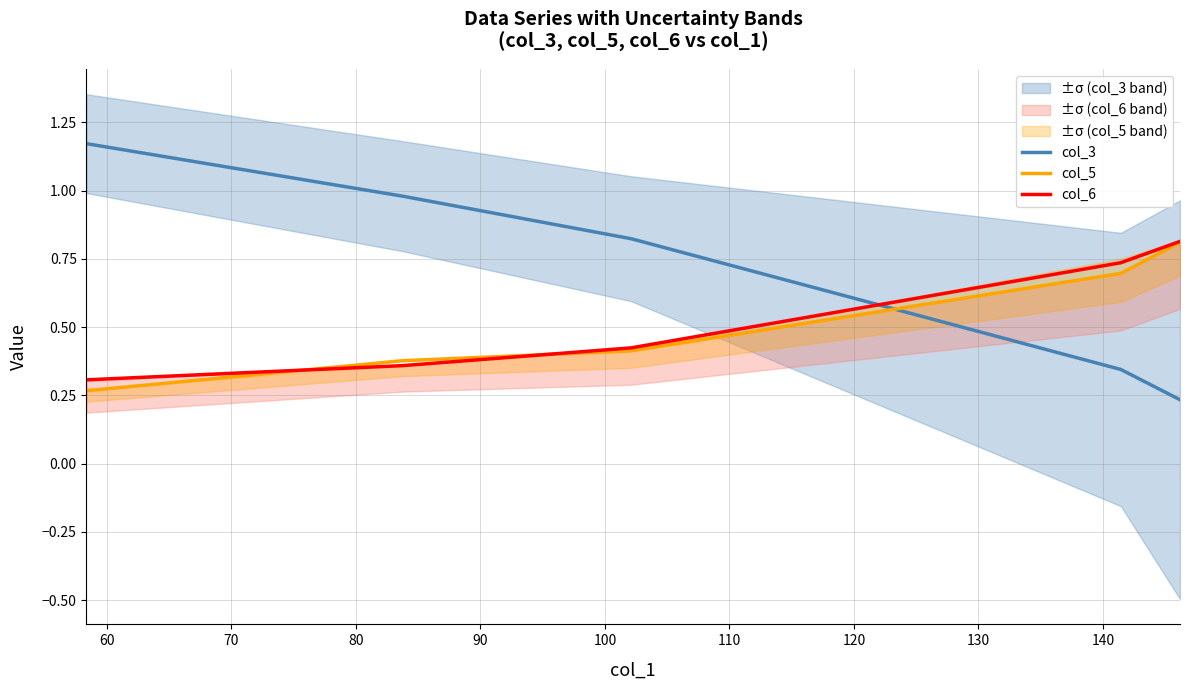

After their last crossing, which series has the higher values: col_3 or col_6?

col_6